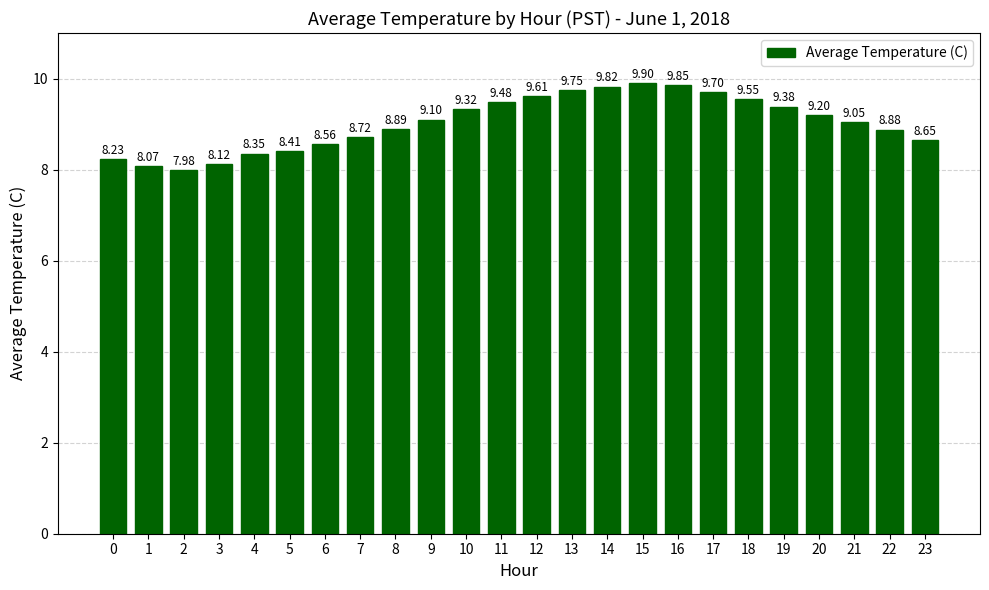

List the labels in order of value, largest first.

15, 16, 14, 13, 17, 12, 18, 11, 19, 10, 20, 9, 21, 8, 22, 7, 23, 6, 5, 4, 0, 3, 1, 2